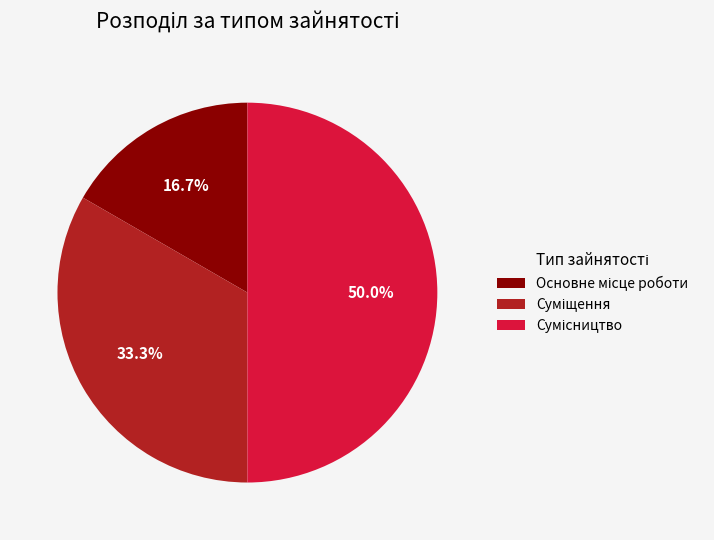

Is there any slice that represents more than half of the pie?

No